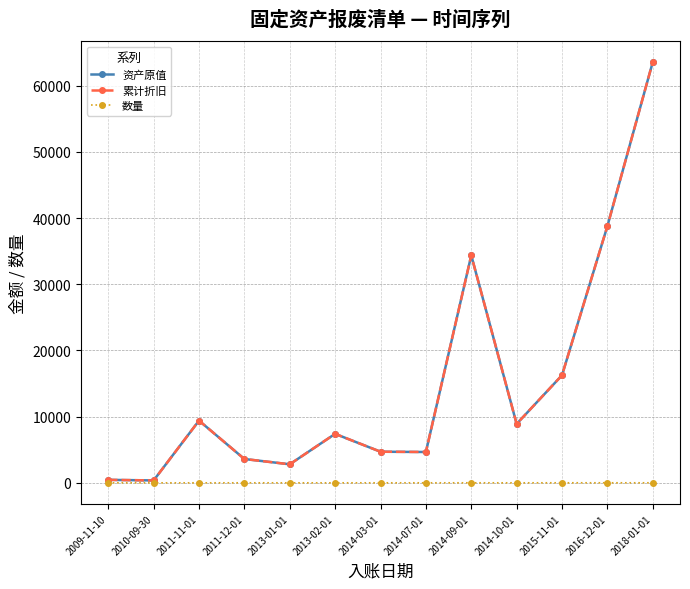

What is the approximate value of 资产原值 at 2016-12-01, to the nearest 100?

38800